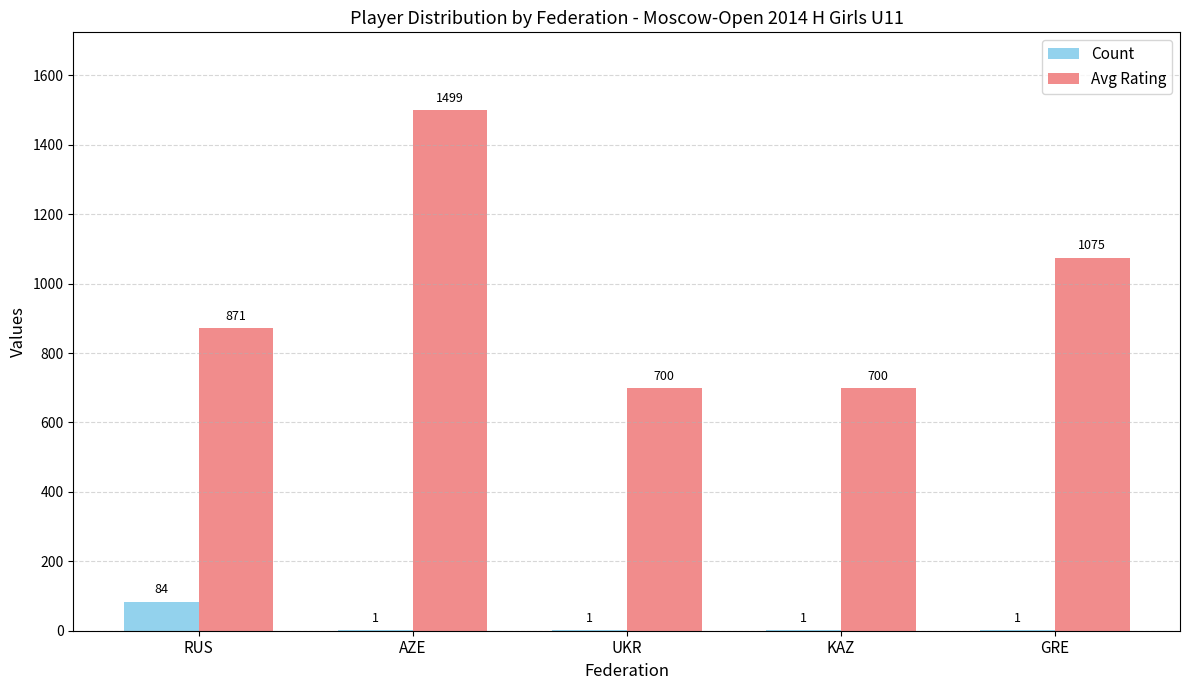

What is the sum of all Count values?

88